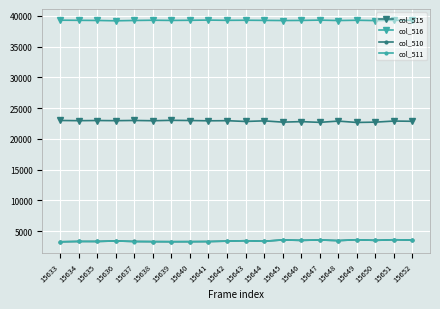

How many series are shown in this chart?

4